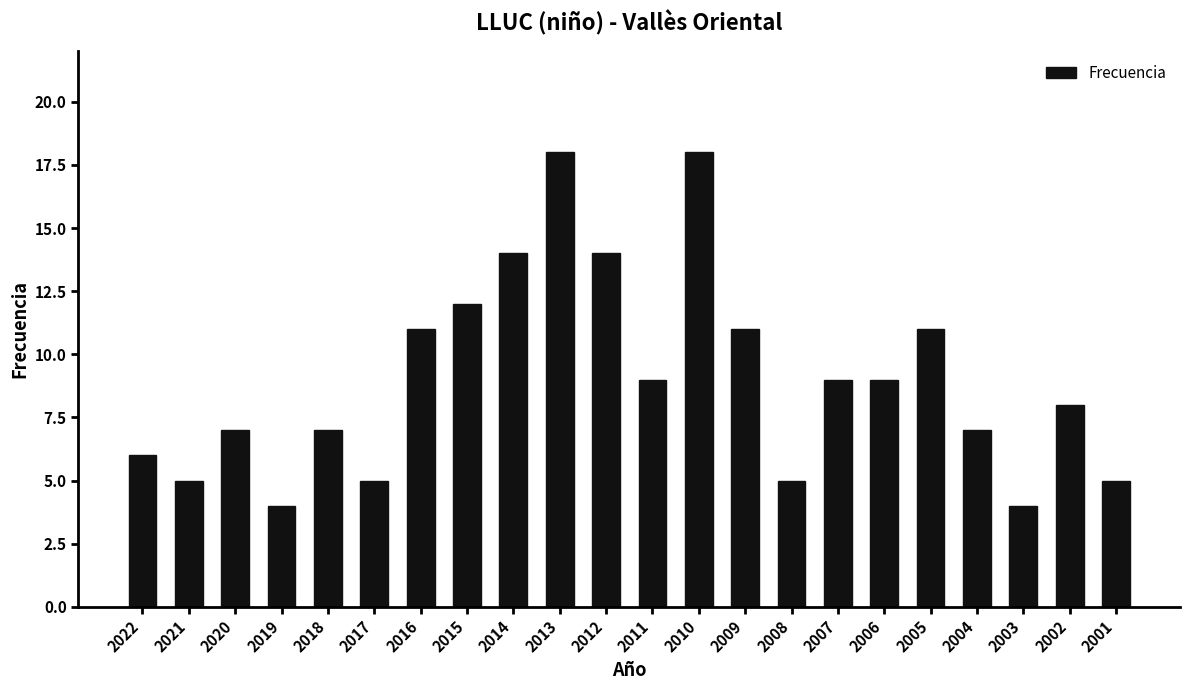

True or false: the data shows 2 at 2002.

False